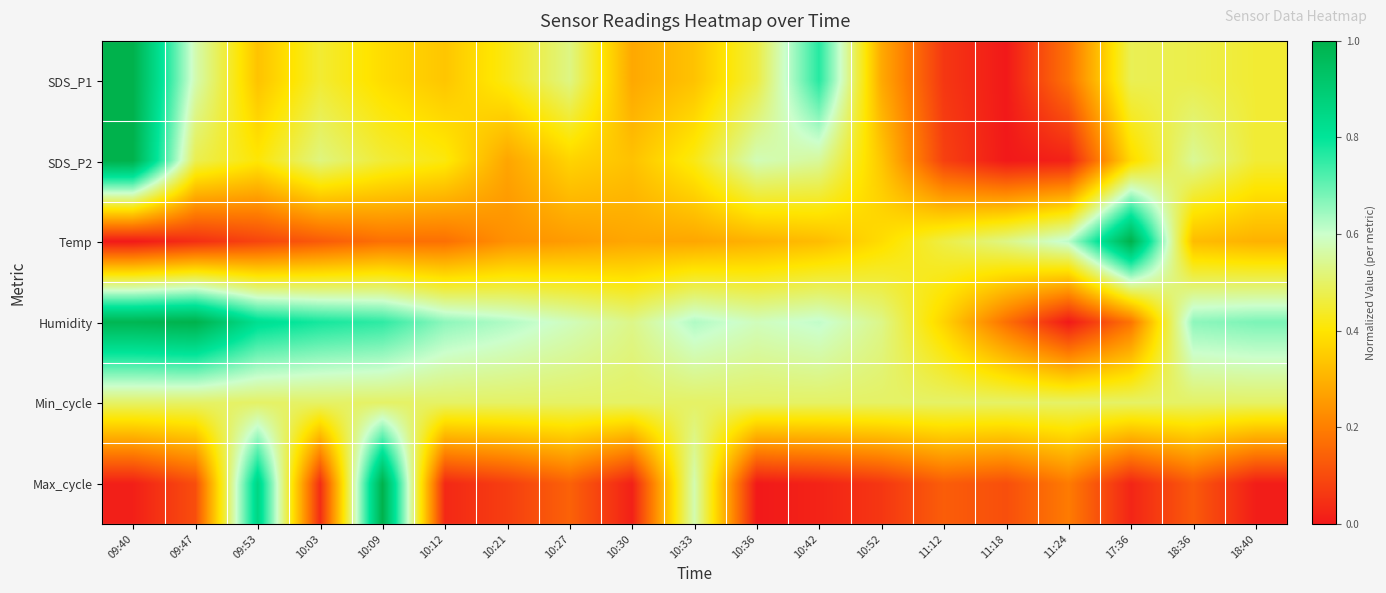

Count the number of categories in the chart.

19